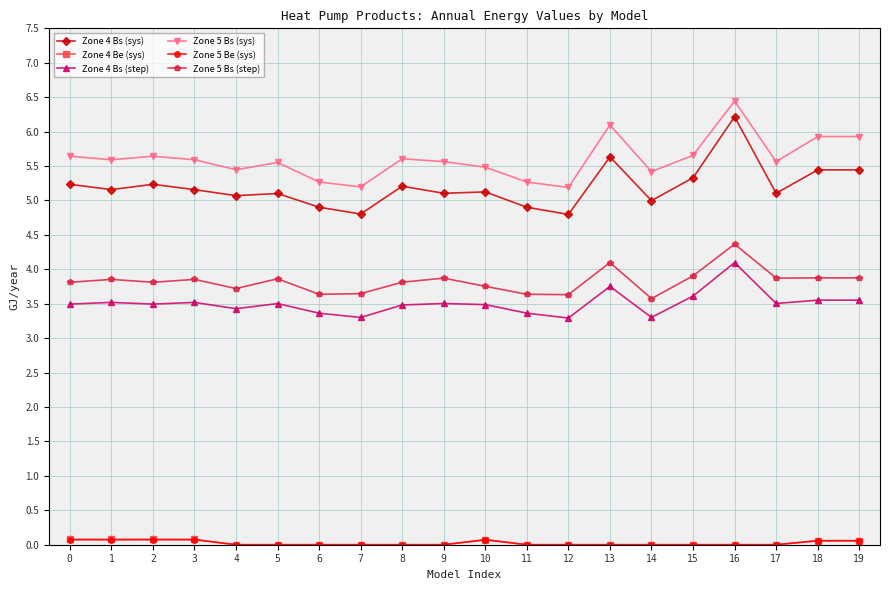

True or false: Zone 4 Bs (sys) has more than 2 points higher than both neighbors.

True